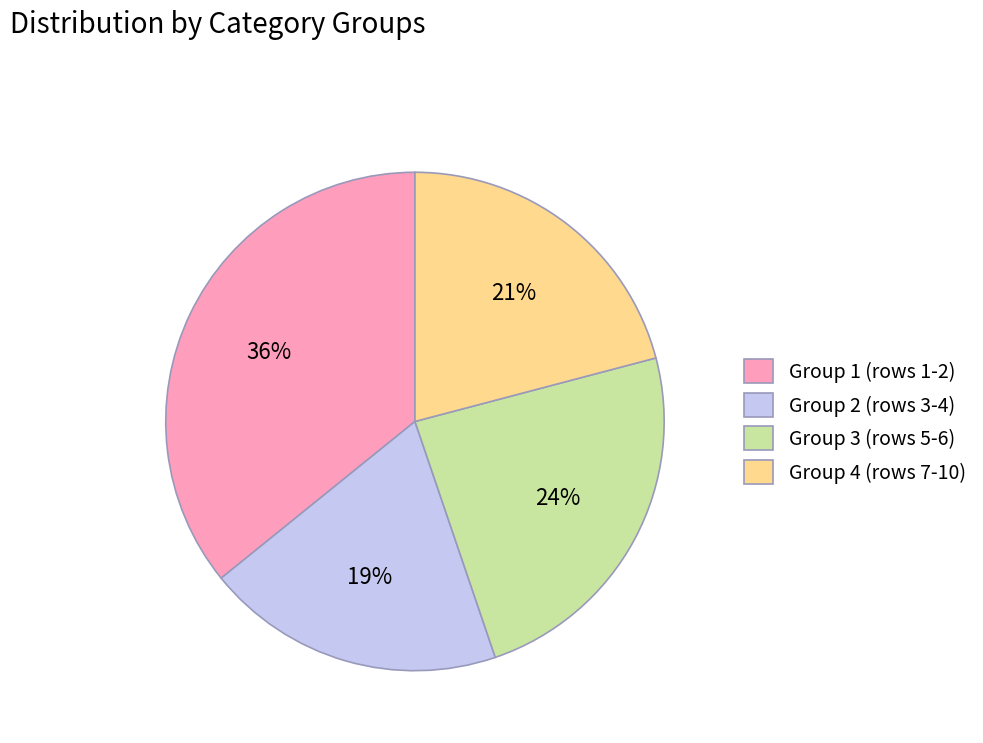

How many slices are in this pie chart?

4